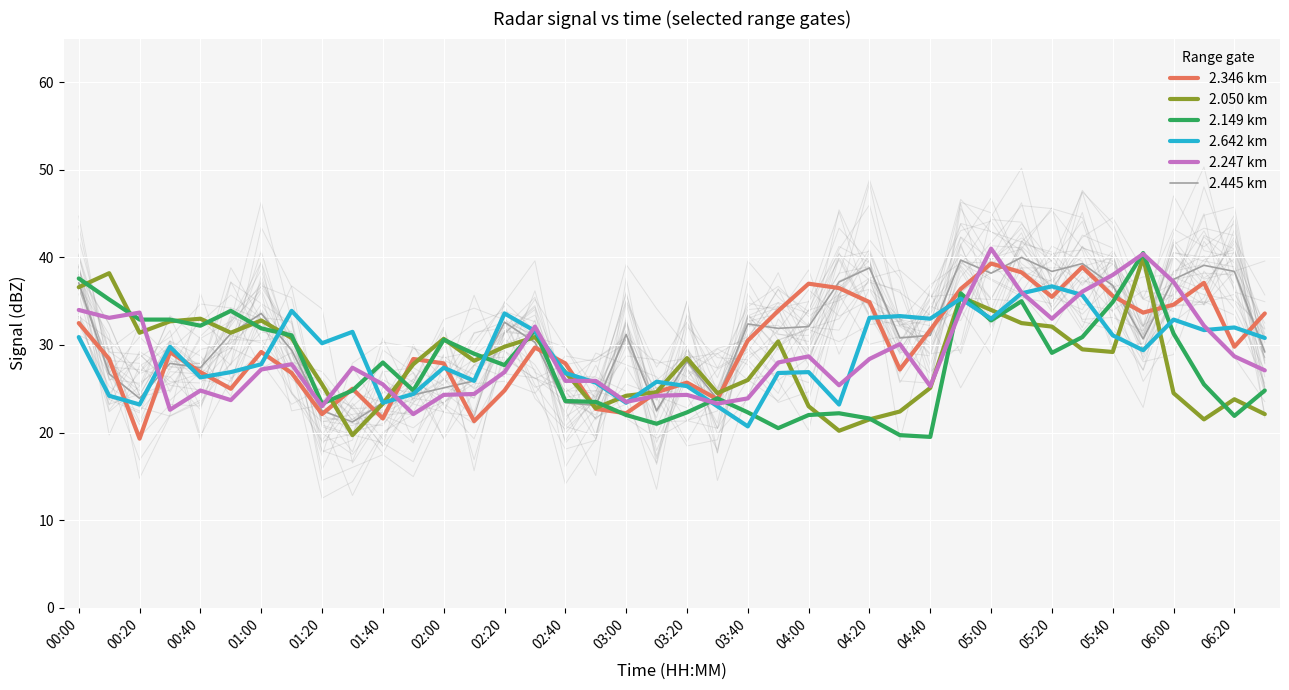

Where is the first local minimum for 2.642 km?

00:20